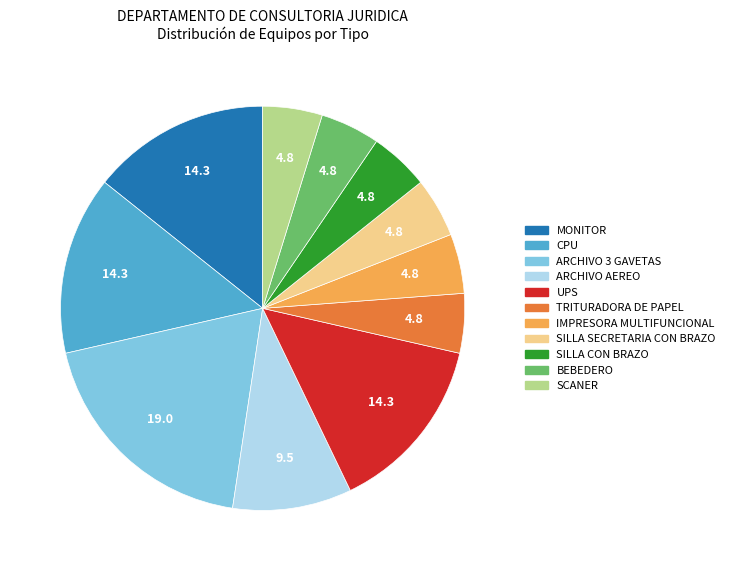

Combined, do MONITOR and SILLA SECRETARIA CON BRAZO account for over 50%?

No